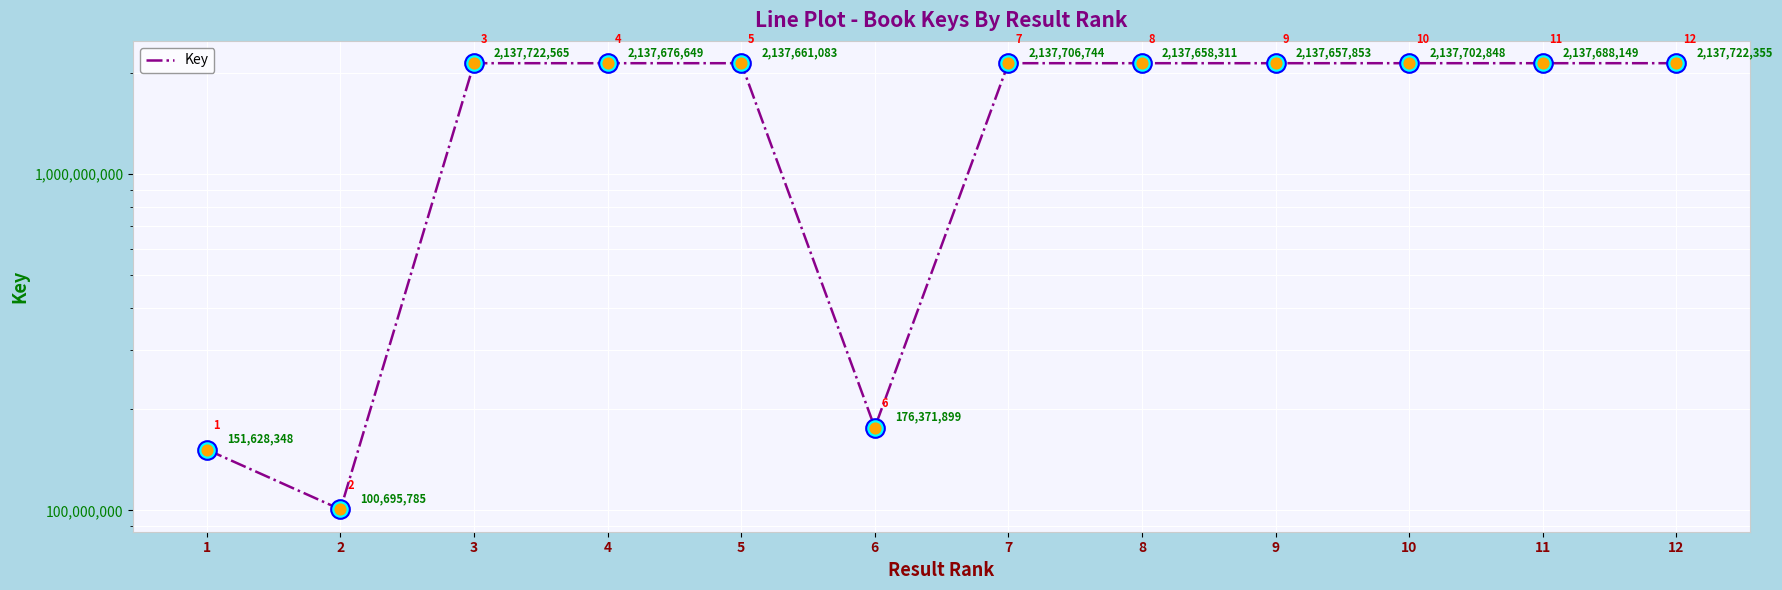

Which has a higher value, 11 or 10?

10